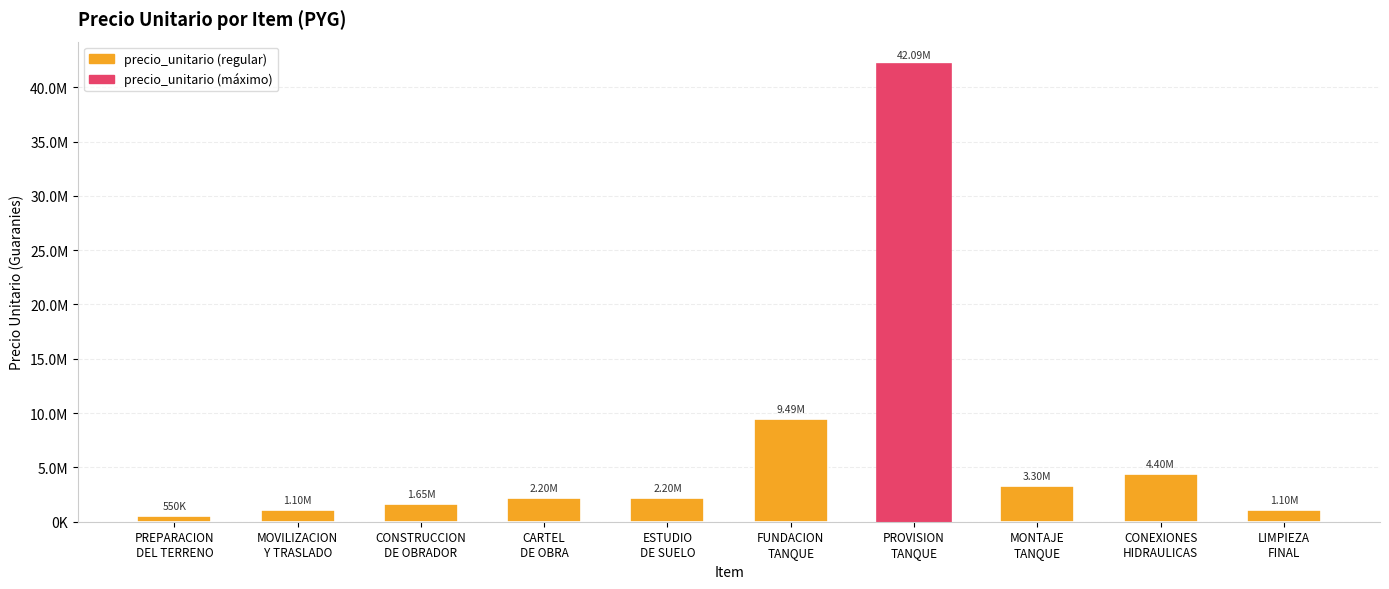

Are the bars horizontal?

No